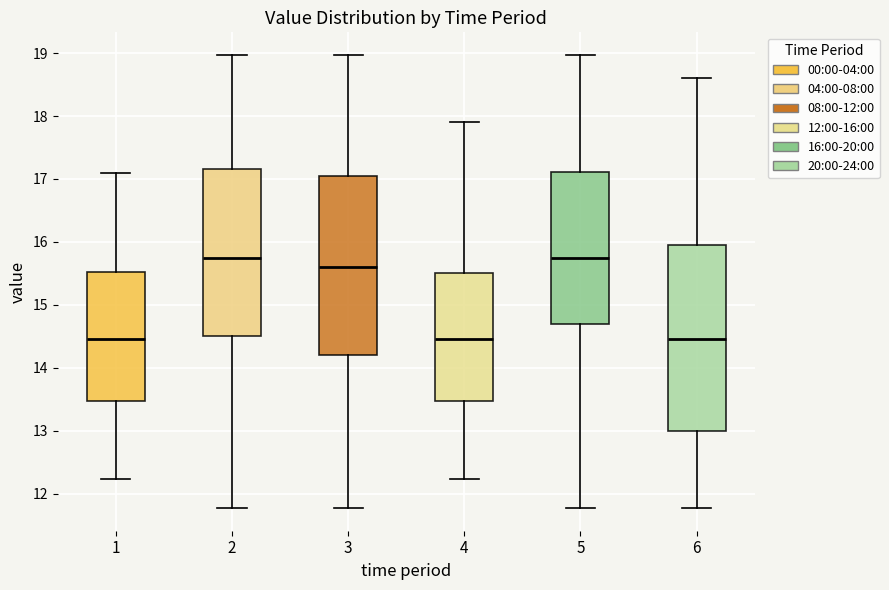

Reading left to right, transcribe this box plot: for each box, give where its median line is, the range the box spans, and where its two whiskers end, as read against the y-axis. The values are not printed on the chart, so give them approximately, as read against the axis.

1: median 14.5, box 13.5 to 15.5, whiskers 12.2 to 17.1
2: median 15.8, box 14.5 to 17.2, whiskers 11.8 to 19.0
3: median 15.6, box 14.2 to 17.0, whiskers 11.8 to 19.0
4: median 14.5, box 13.5 to 15.5, whiskers 12.2 to 17.9
5: median 15.8, box 14.7 to 17.1, whiskers 11.8 to 19.0
6: median 14.5, box 13.0 to 15.9, whiskers 11.8 to 18.6